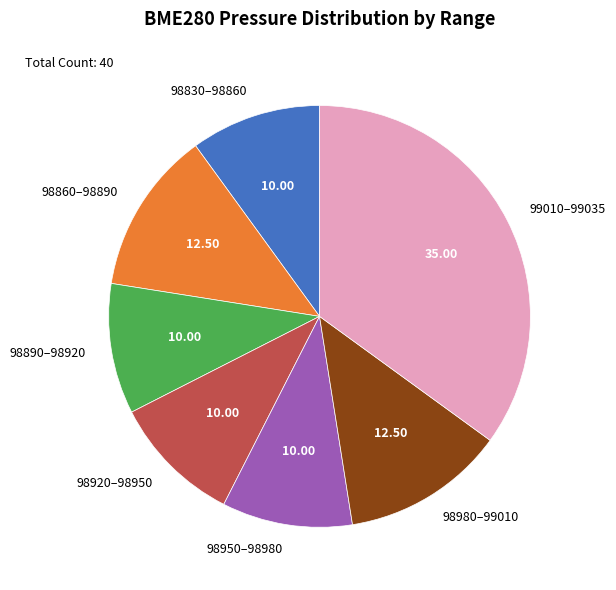

What is the ratio of the value at 98950–98980 to the value at 98860–98890?

0.8